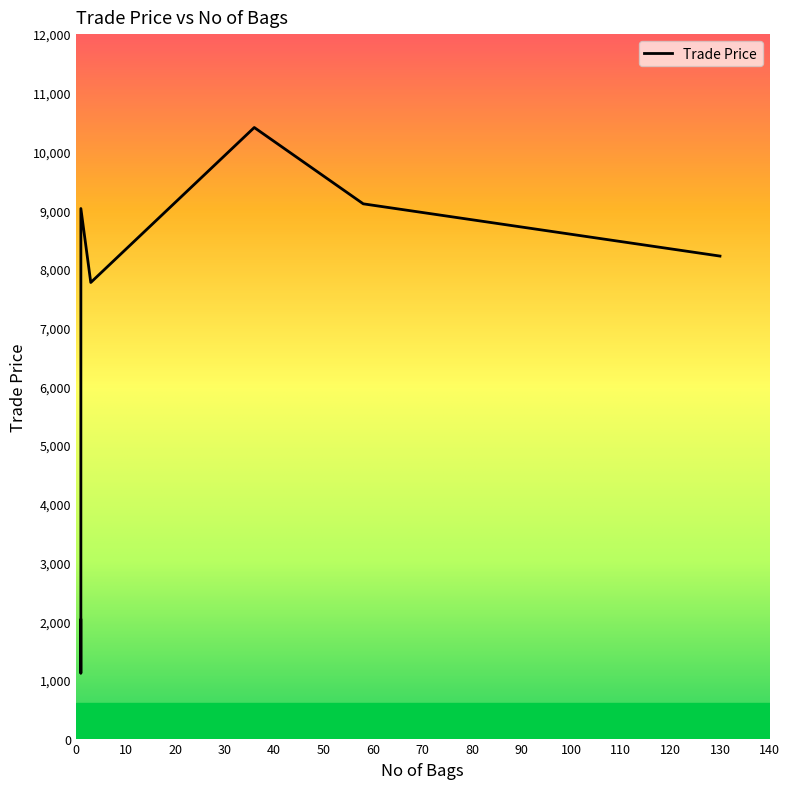

What is the maximum value shown in the chart?

10409